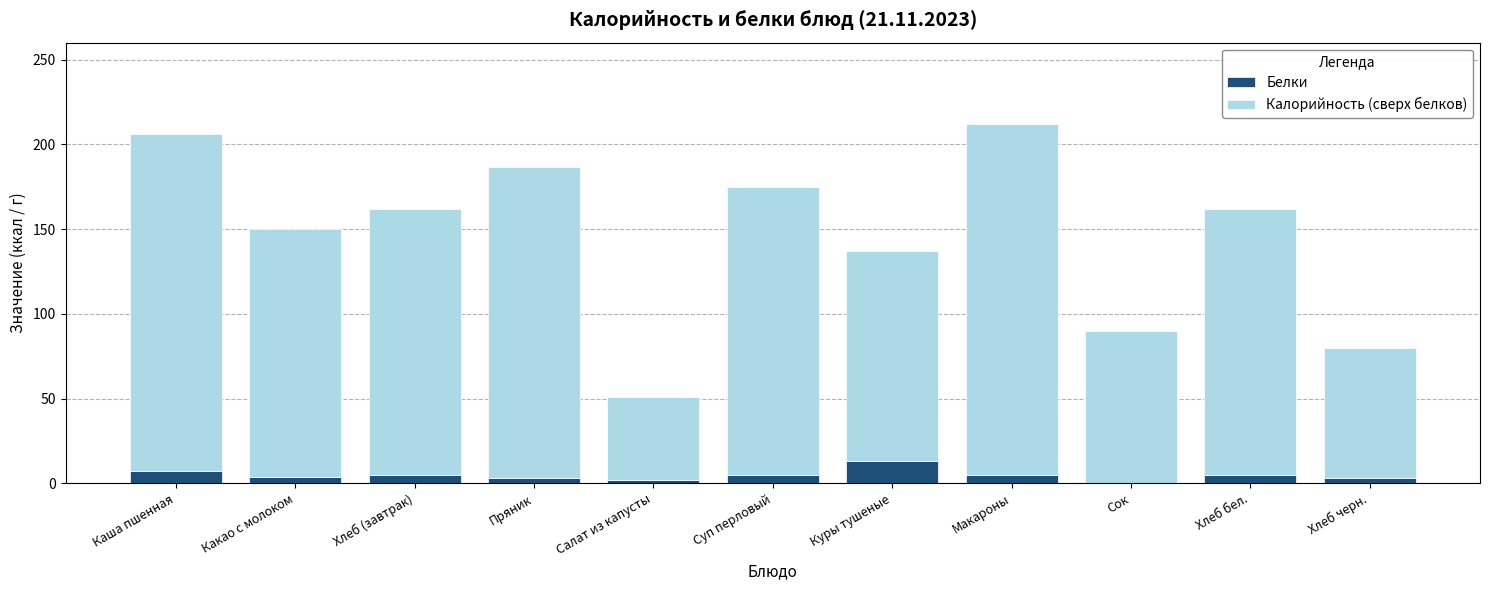

Does the chart contain stacked bars?

Yes